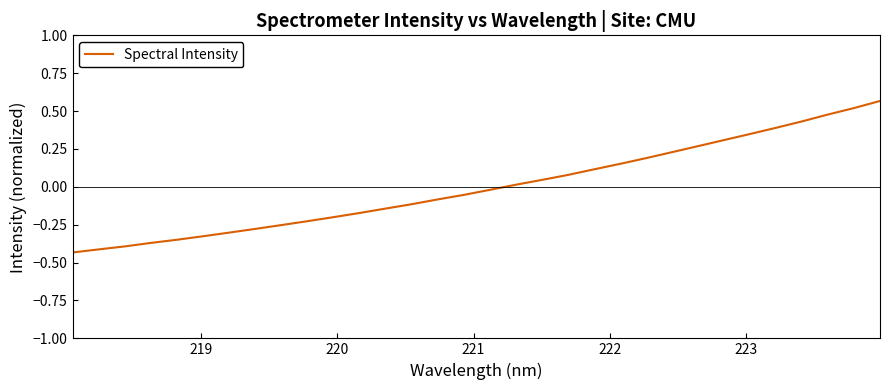

What is the difference between the maximum and minimum values?

1.0